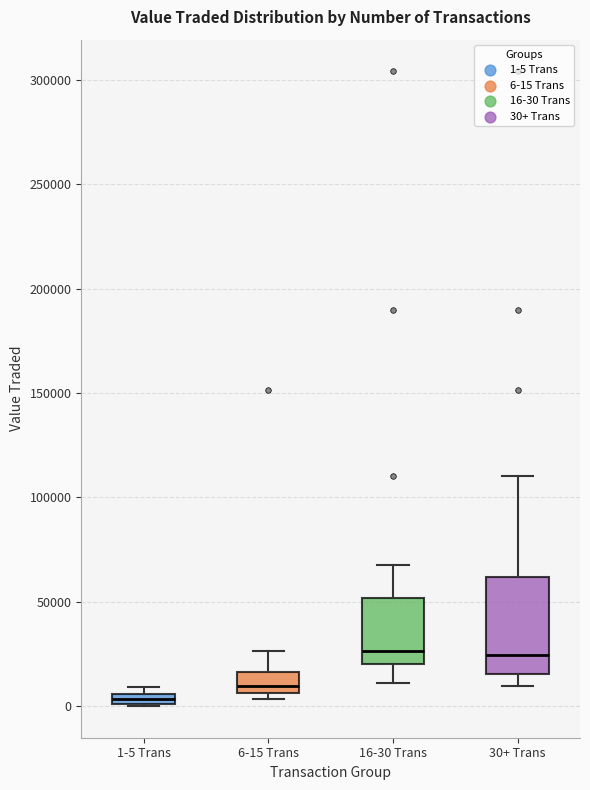

Which box is the tallest, from its lower edge to its upper edge?

30+ Trans